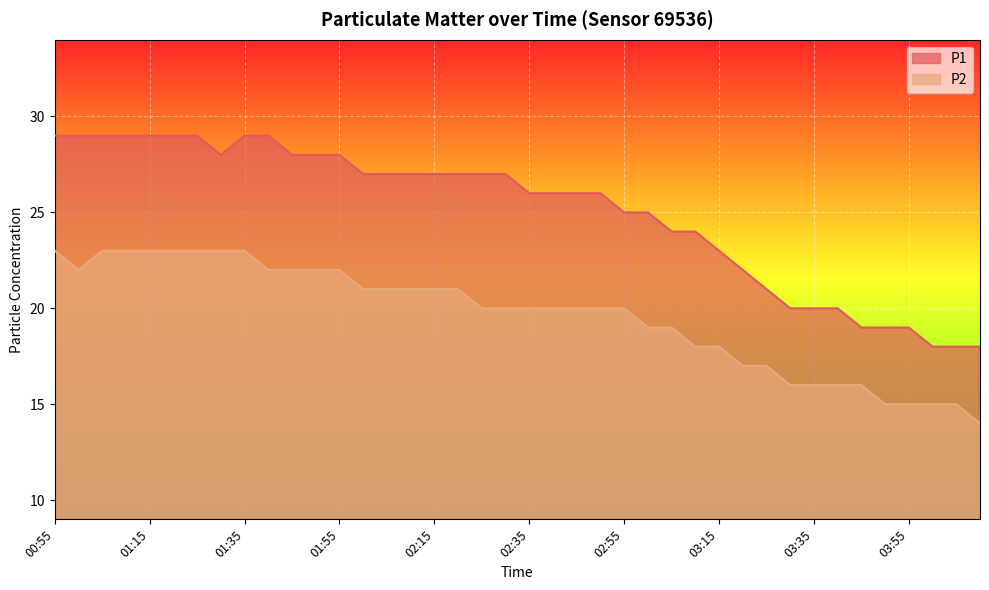

What are all the series names shown in the legend?

P1, P2